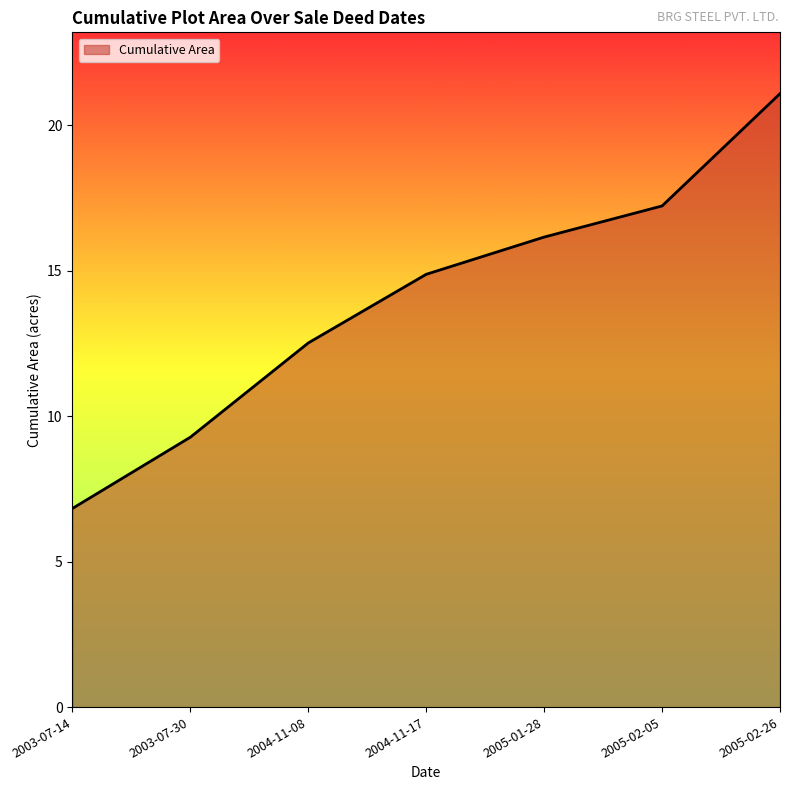

Does the chart have visible grid lines?

No